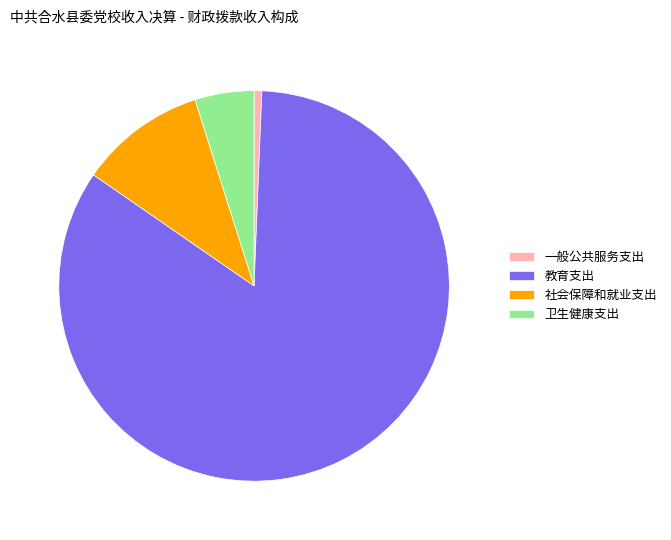

Which slice is the smallest?

一般公共服务支出